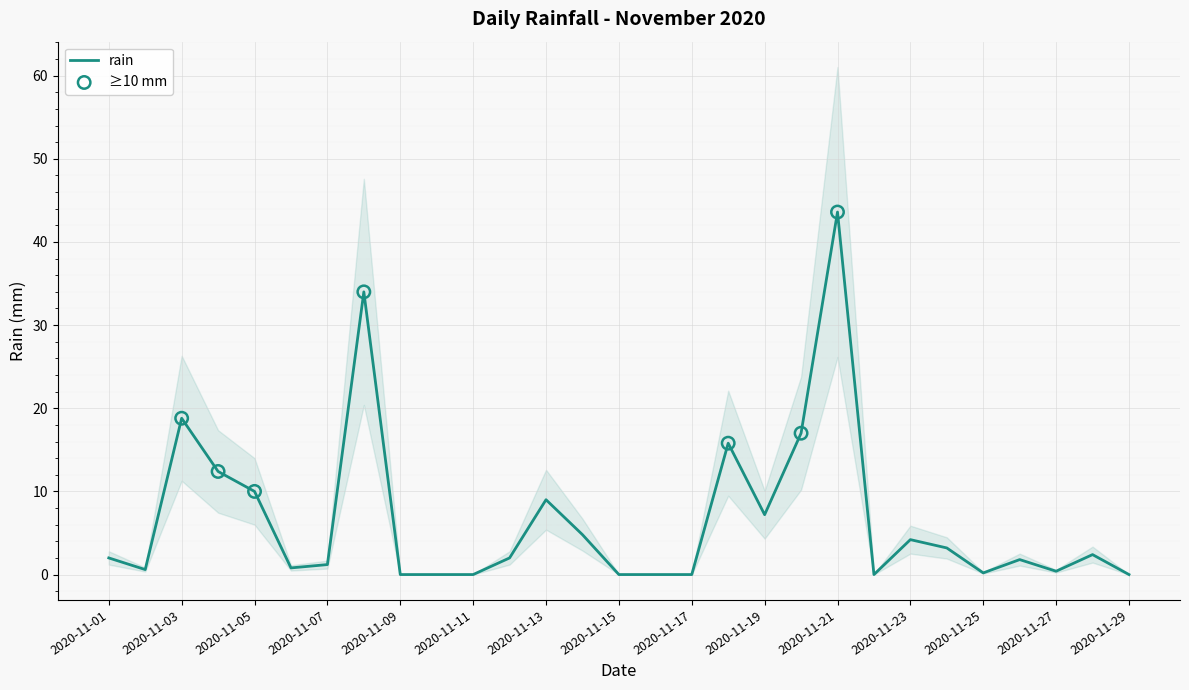

What is the change in value from 2020-11-13 to 2020-11-19?

-1.8